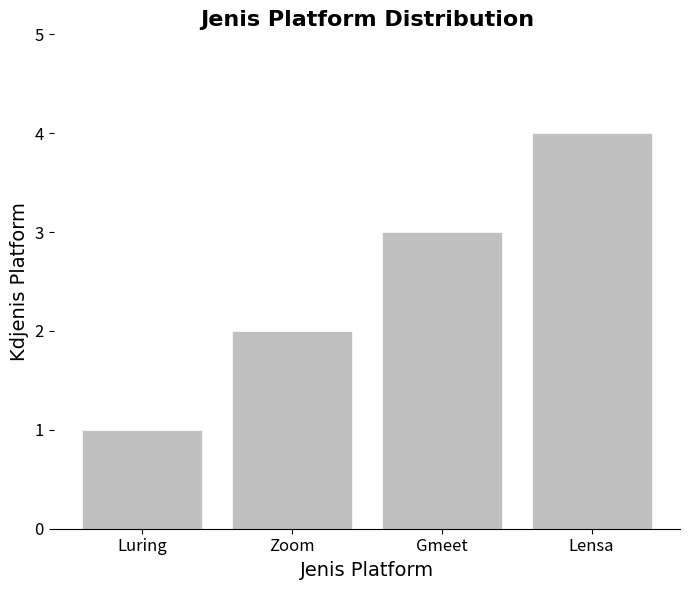

The value at Gmeet is 3. True or false?

True